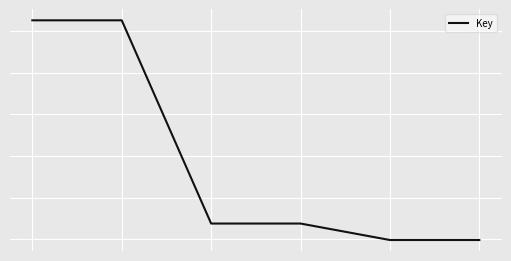

Does the chart have visible grid lines?

Yes